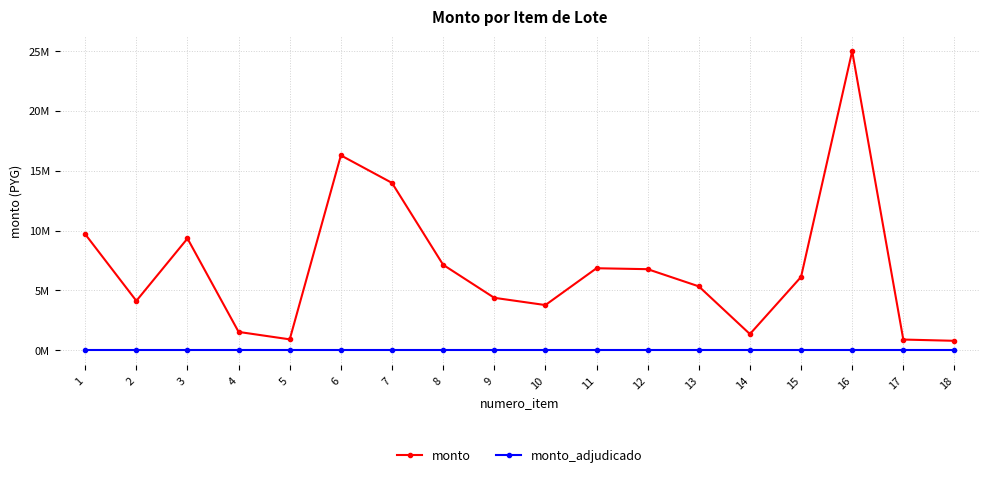

Is this an area chart (filled region under the line)?

No